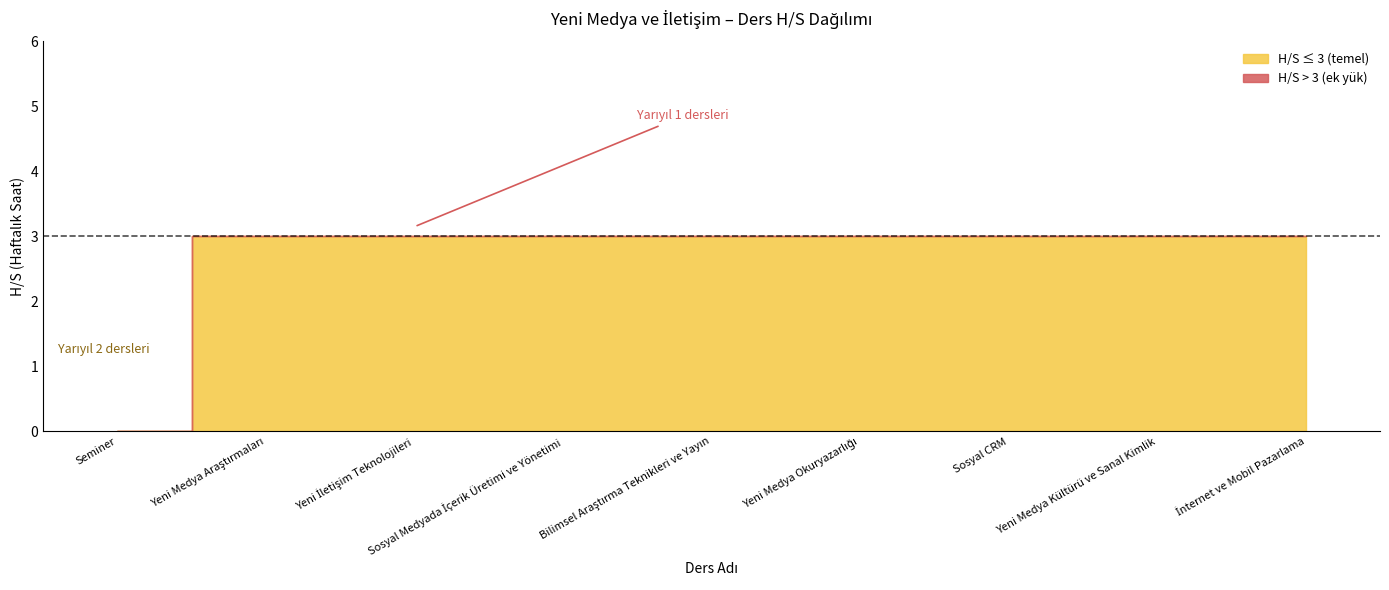

The Yarıyıl 1 (H/S) series shows 0 at Yeni Medya Okuryazarlığı. True or false?

True